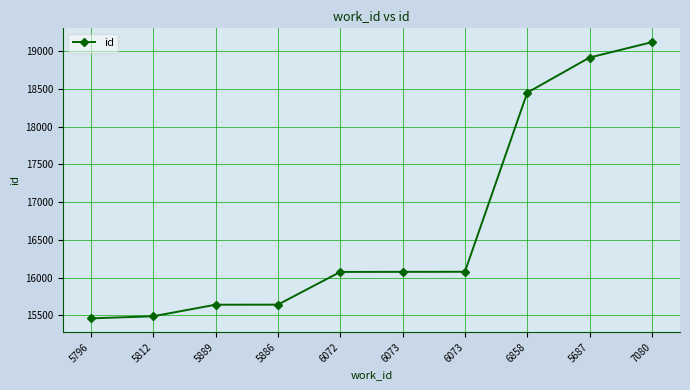

What is the minimum value shown in the chart?

15459